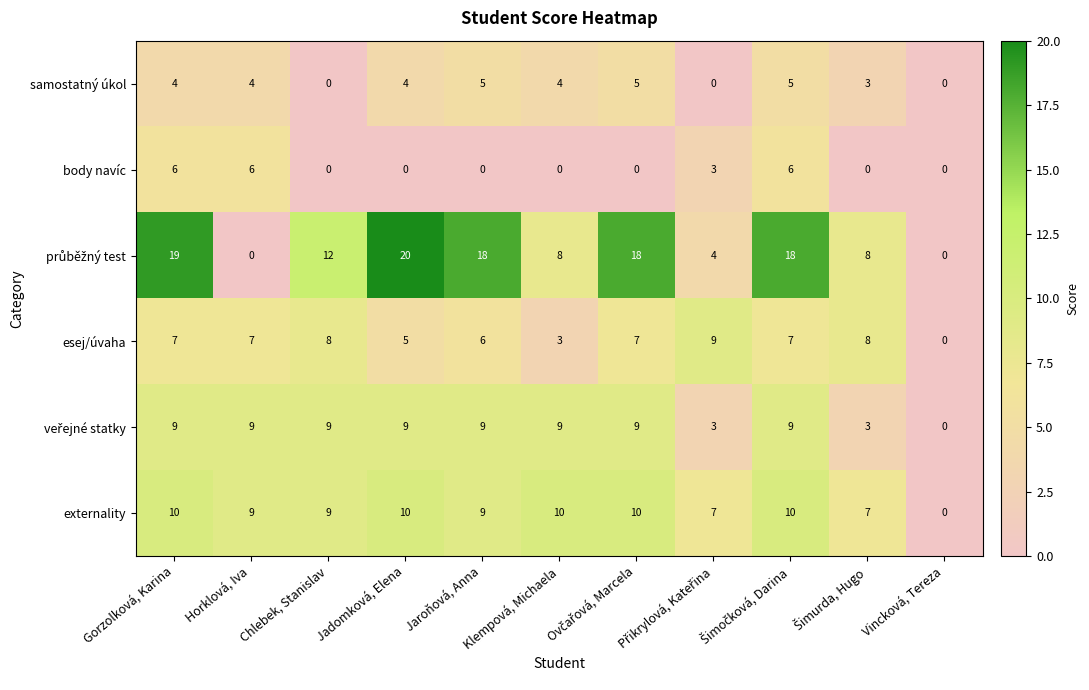

Is the value of externality at Chlebek, Stanislav greater than the value of esej/úvaha at Jaroňová, Anna?

Yes